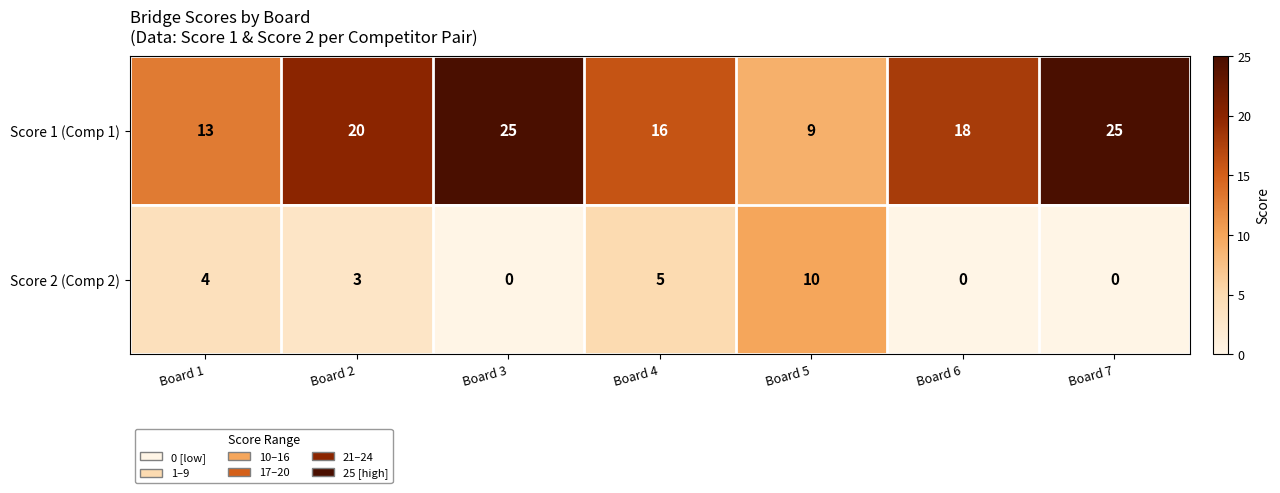

How many values in the Score 1 (Comp 1) series are below 18?

3